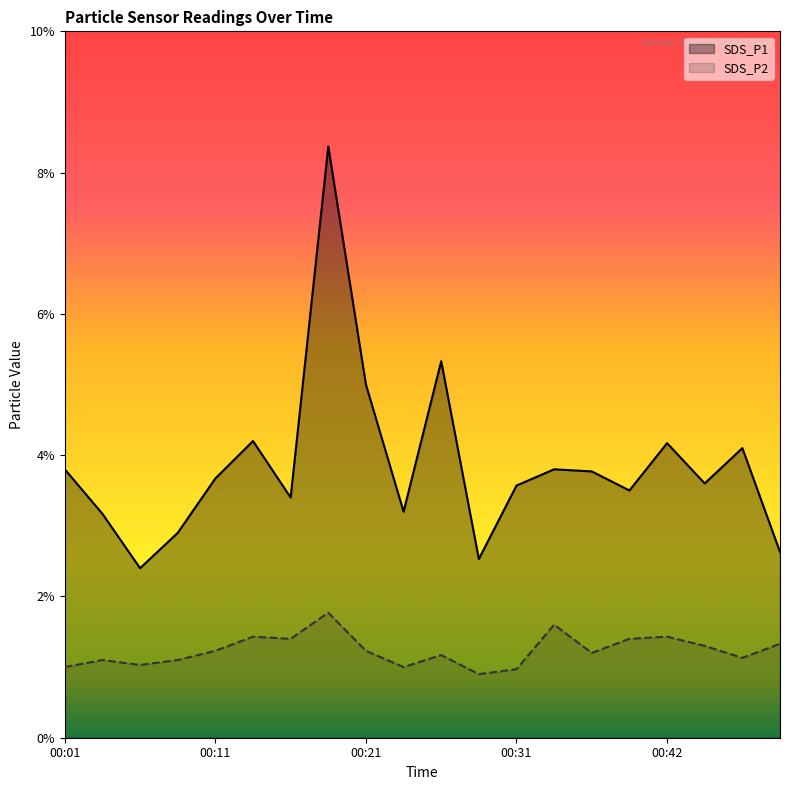

The SDS_P1 series shows 8.4 at 00:19. True or false?

True